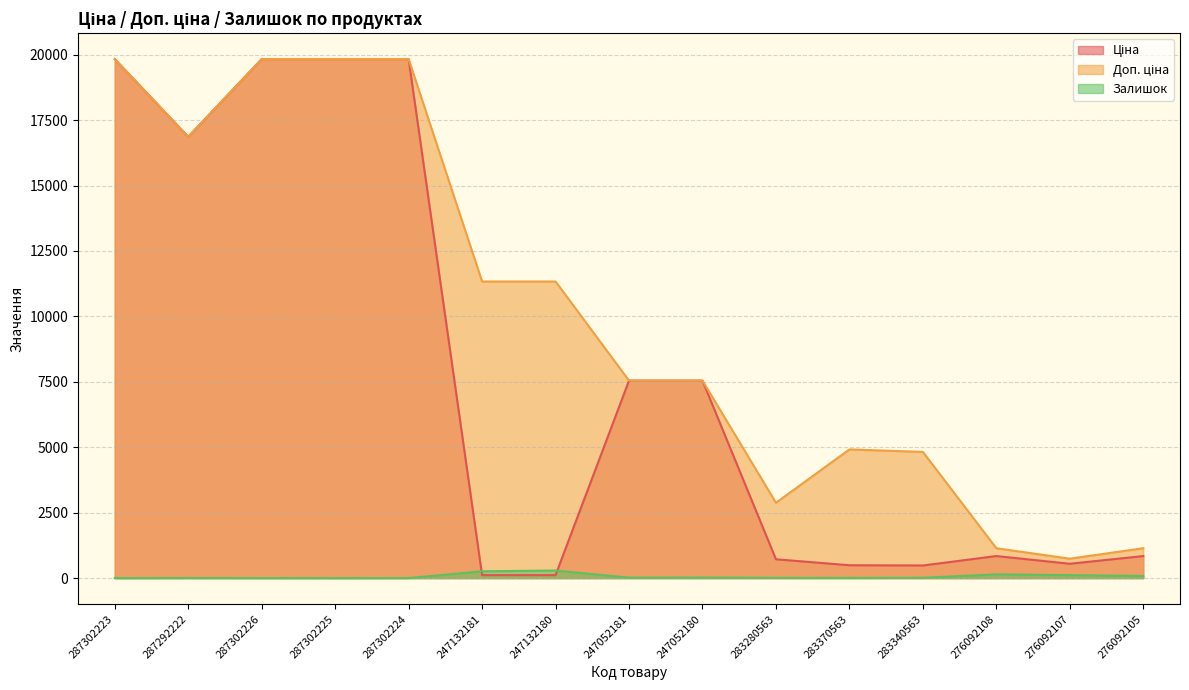

How many data points in Ціна are less than 842?

6